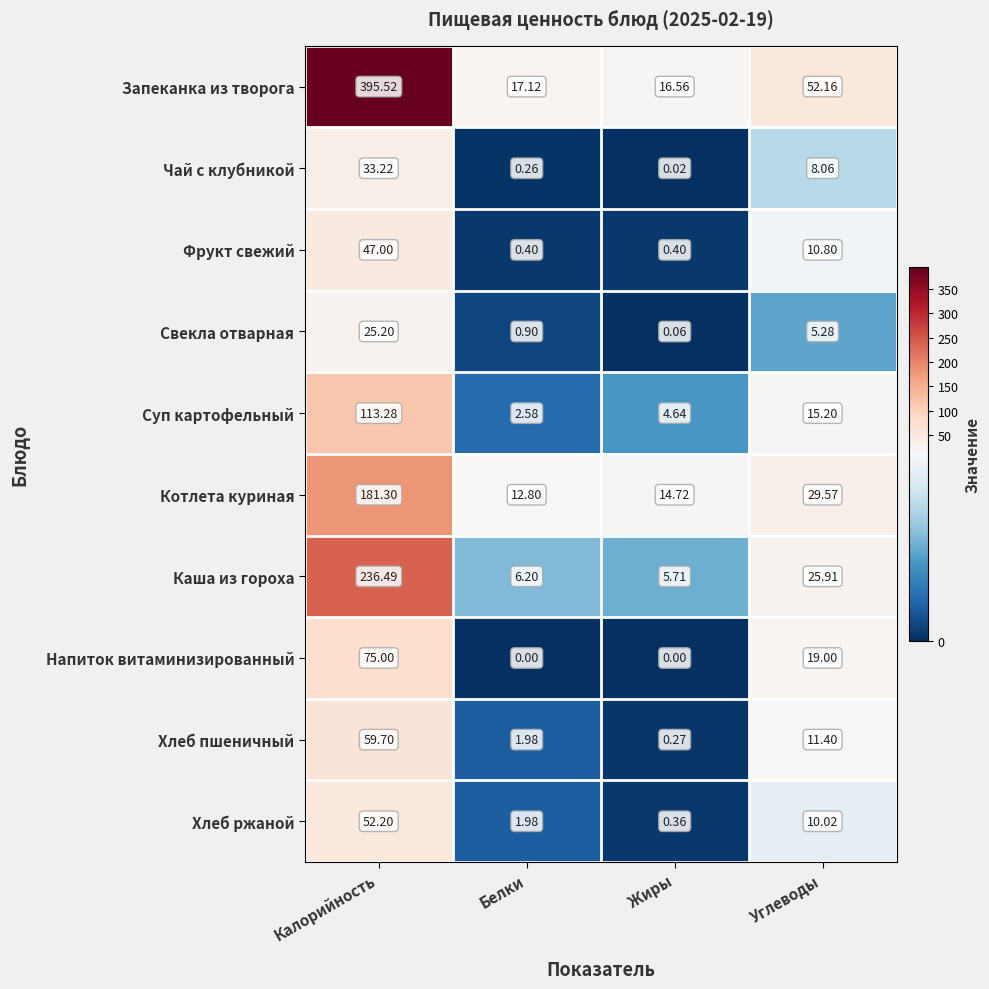

Which series has the widest spread of values?

Запеканка из творога